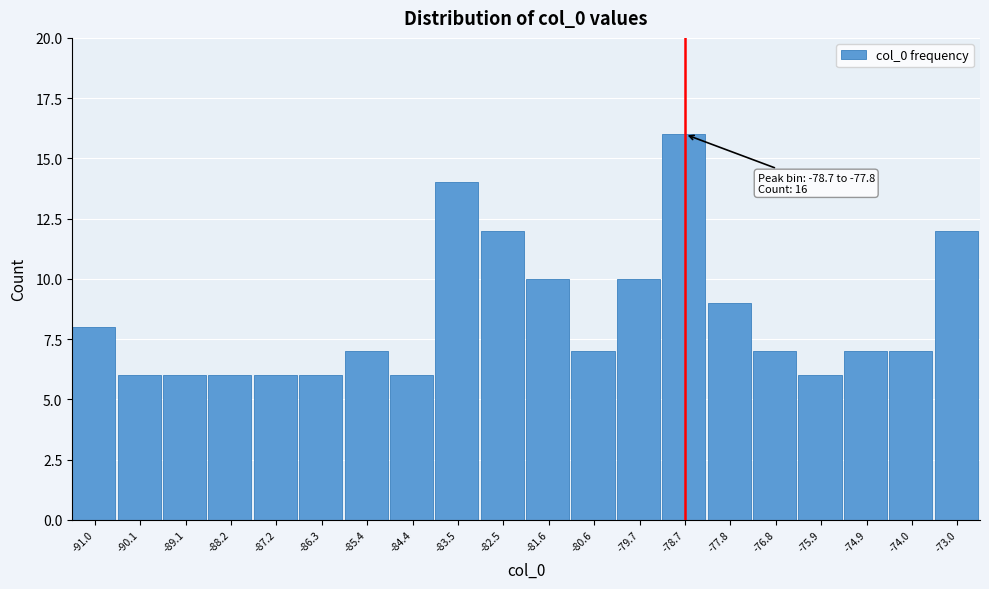

Reading right to left, extract all data points from this chart.

12	7	7	6	7	9	16	10	7	10	12	14	6	7	6	6	6	6	6	8